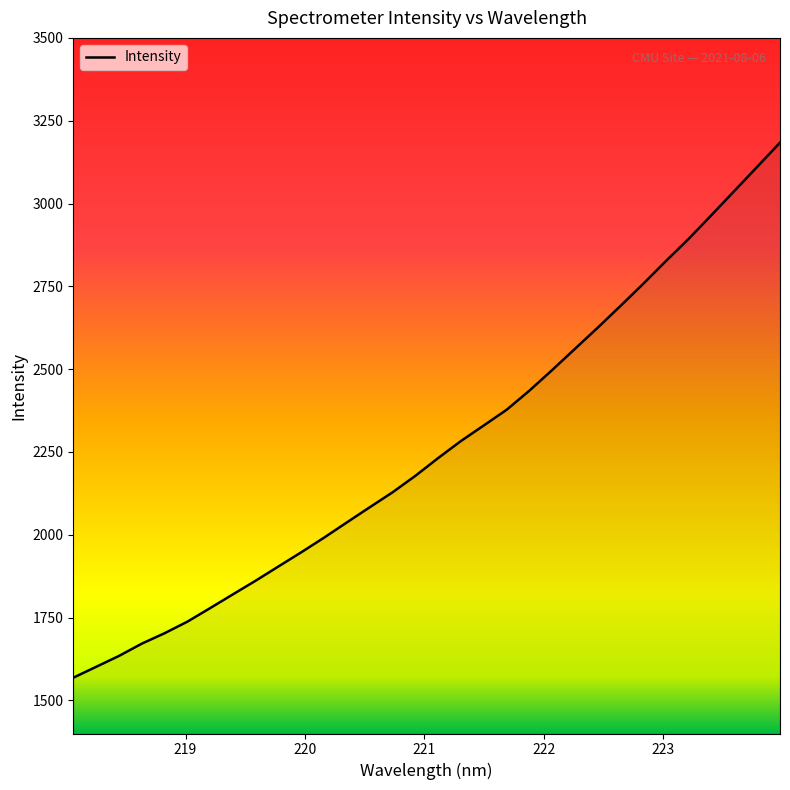

What is the smallest value displayed?

1568.4